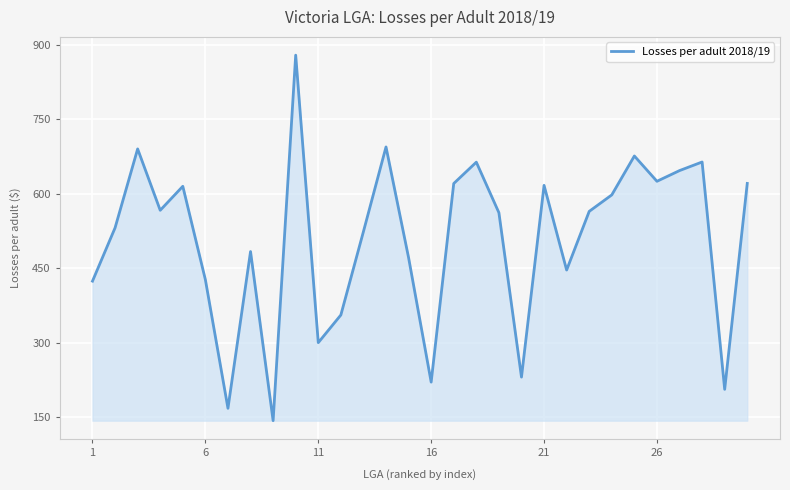

What is the minimum value shown in the chart?

142.6